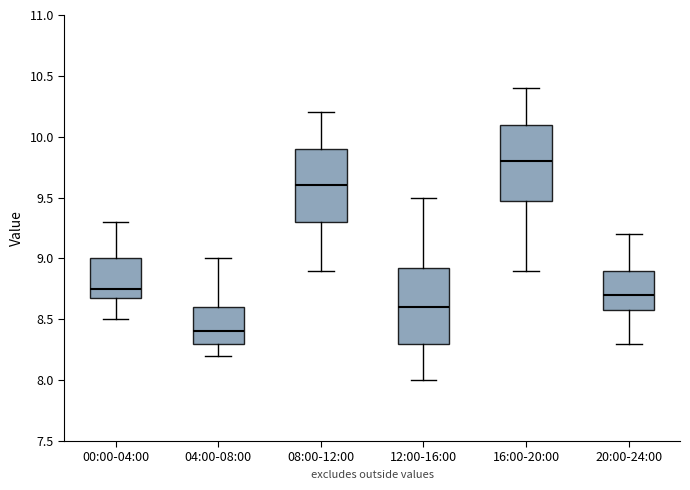

Where is the upper edge of the box for 08:00-12:00 on the y-axis? The values are not printed on the chart, so give them approximately, as read against the axis.

9.90